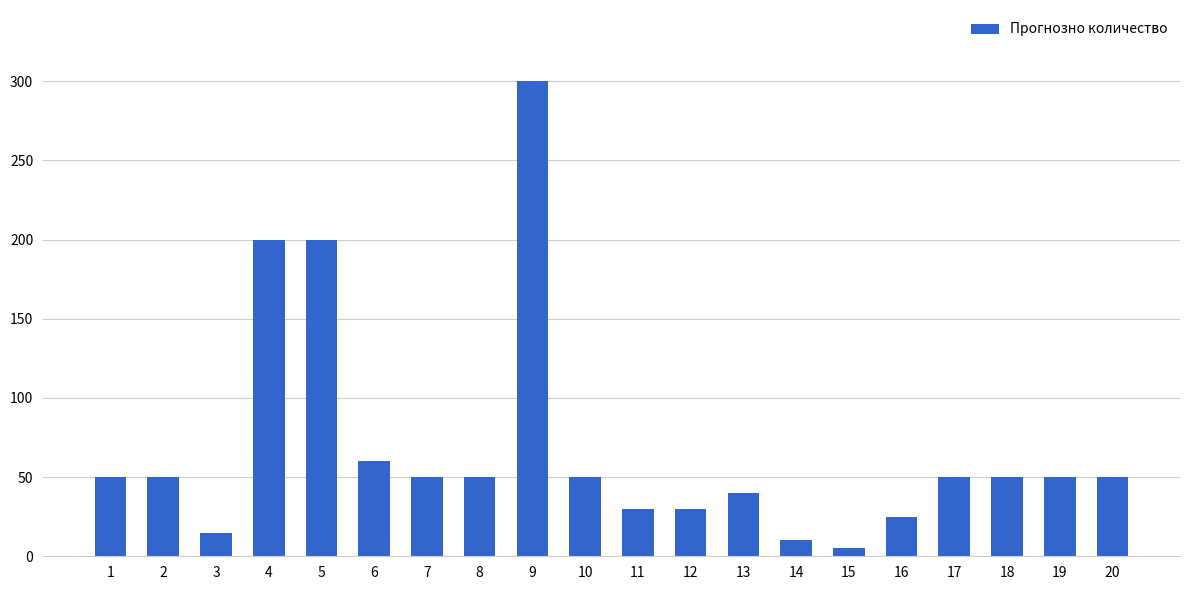

At which category does the chart reach its minimum across all series?

15